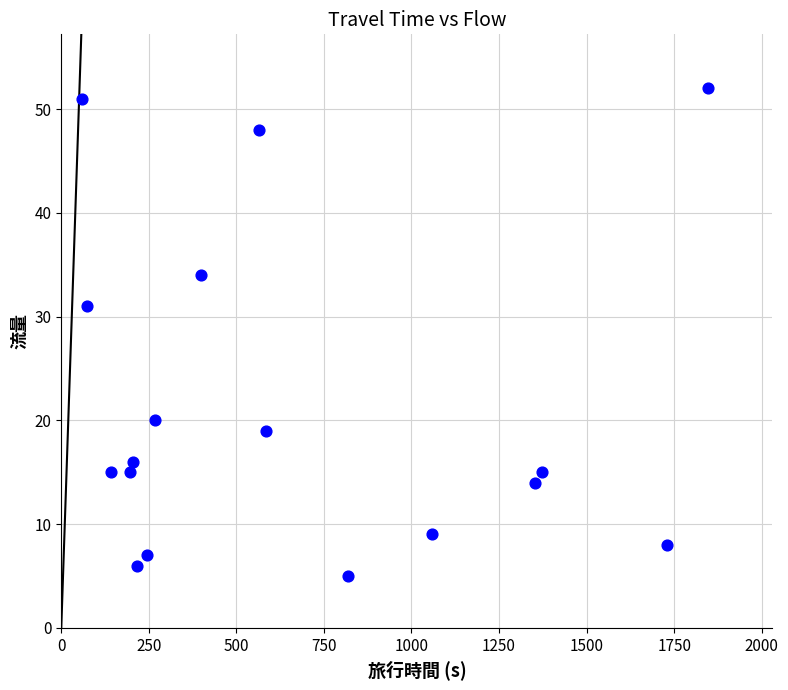

What Y value in the scatter plot is closest to 28?

31